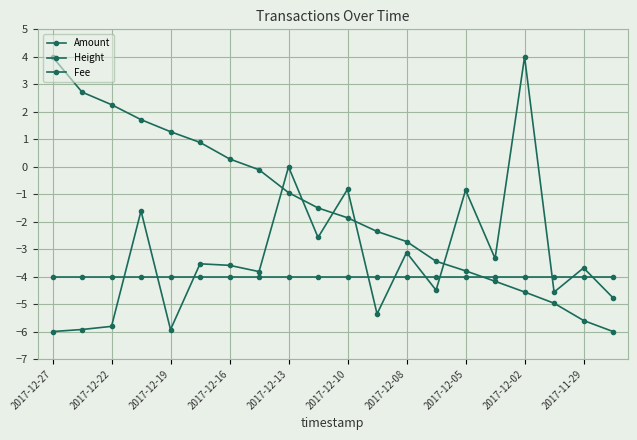

Is this an area chart (filled region under the line)?

No